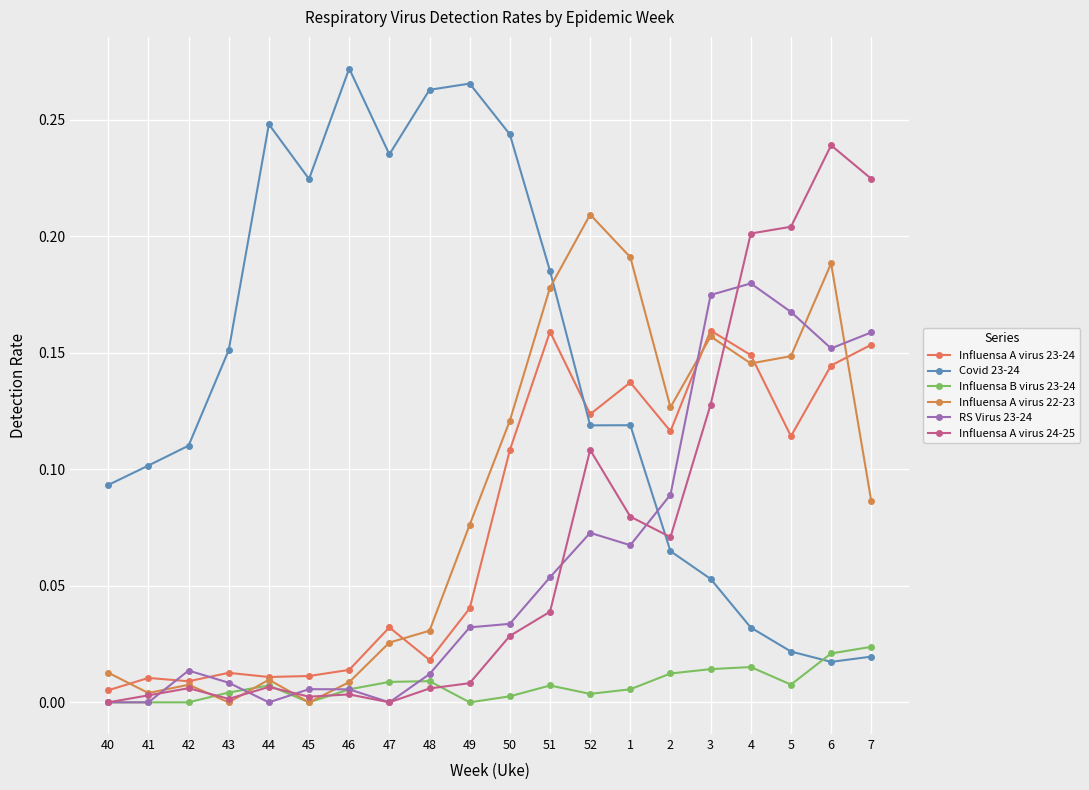

How many interior local peaks does the RS Virus 23-24 series have?

4